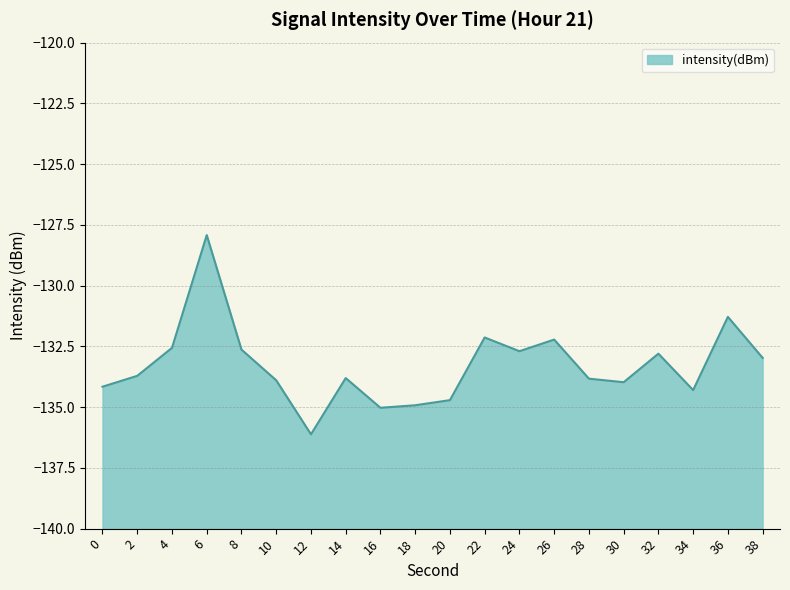

What is the change in value from 20 to 26?

+2.5